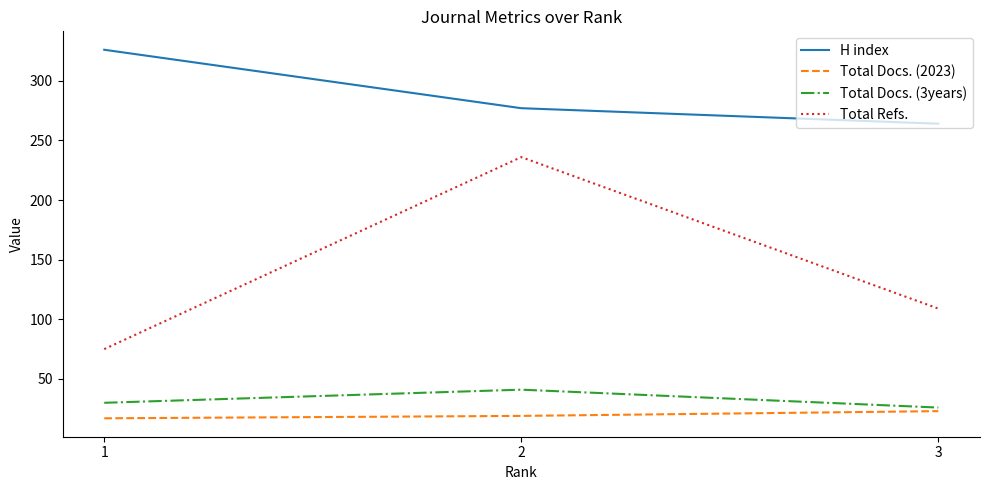

Reading right to left, list all the values displayed in this chart.

H index: 264	277	326
Total Docs. (2023): 23	19	17
Total Docs. (3years): 26	41	30
Total Refs.: 109	236	75